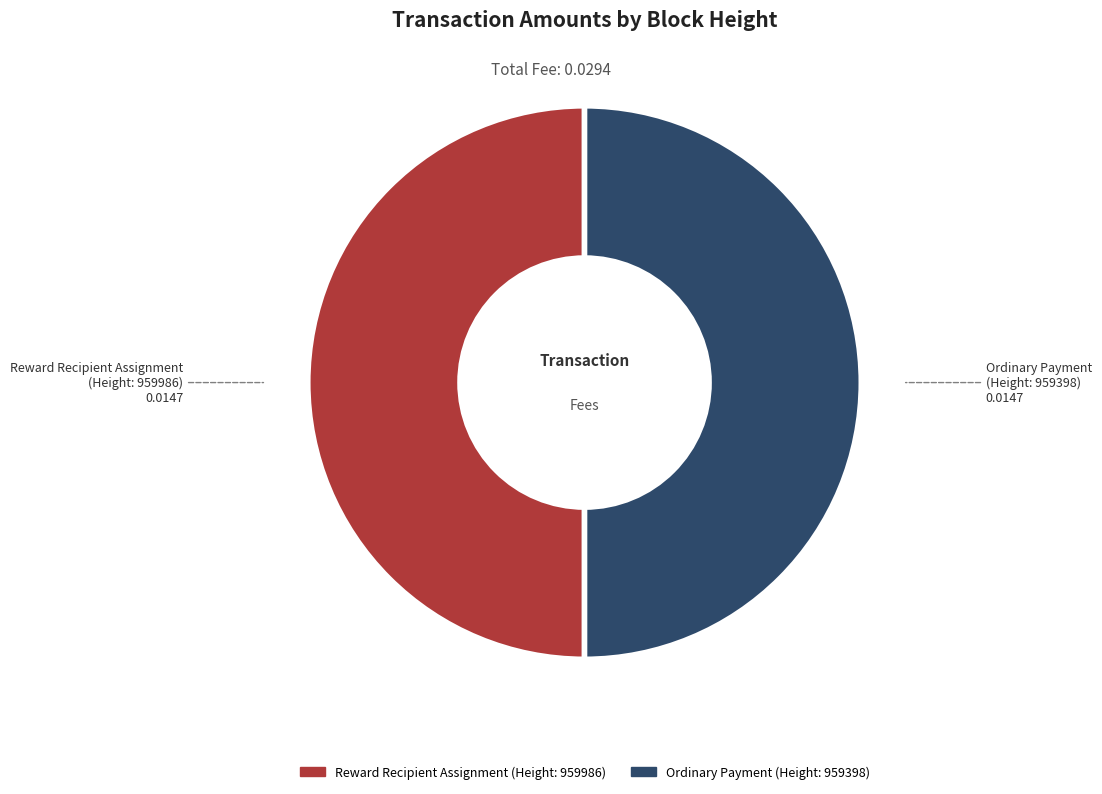

Count the number of slices in the pie.

2